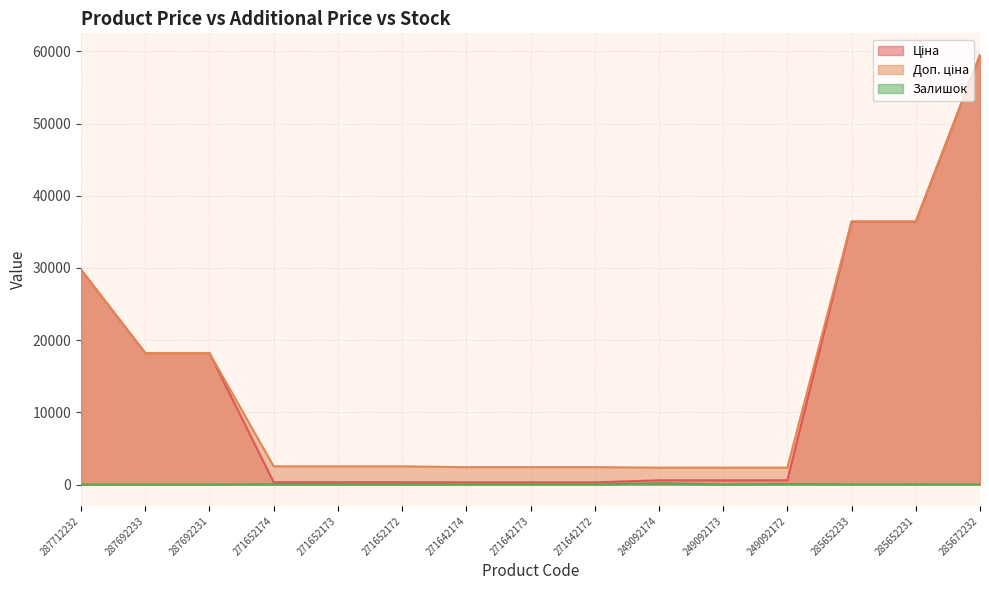

What is the difference between the Доп. ціна values at 271642174 and 271652174?

112.3